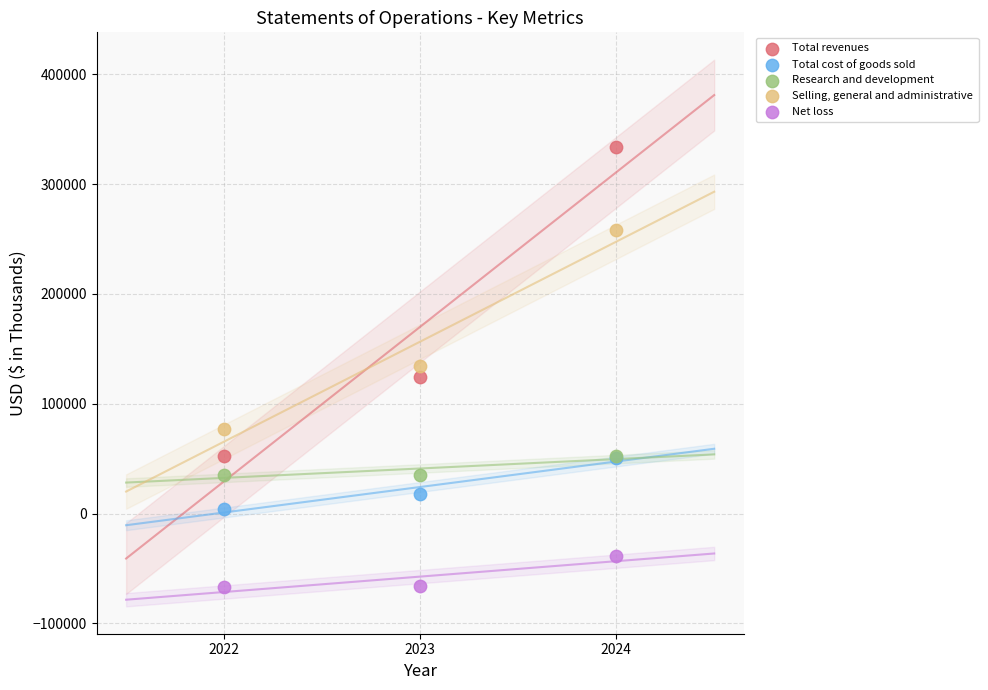

In the Selling, general and administrative series, what Y value is closest to 167645?

134401